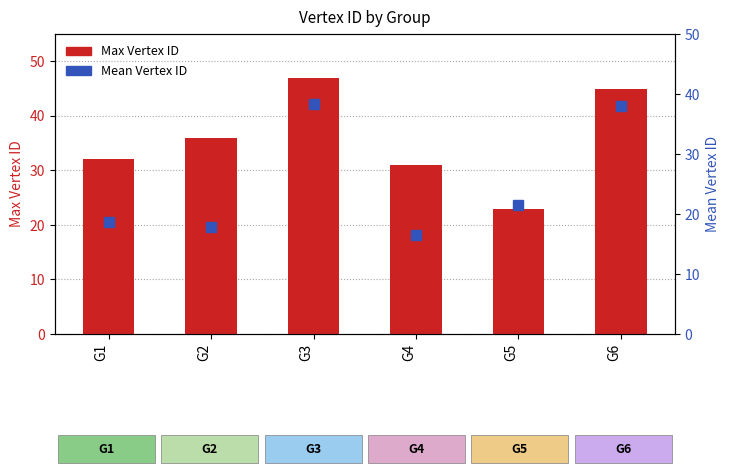

Rank the series by their average value, from lowest to highest.

Mean Vertex ID, Max Vertex ID